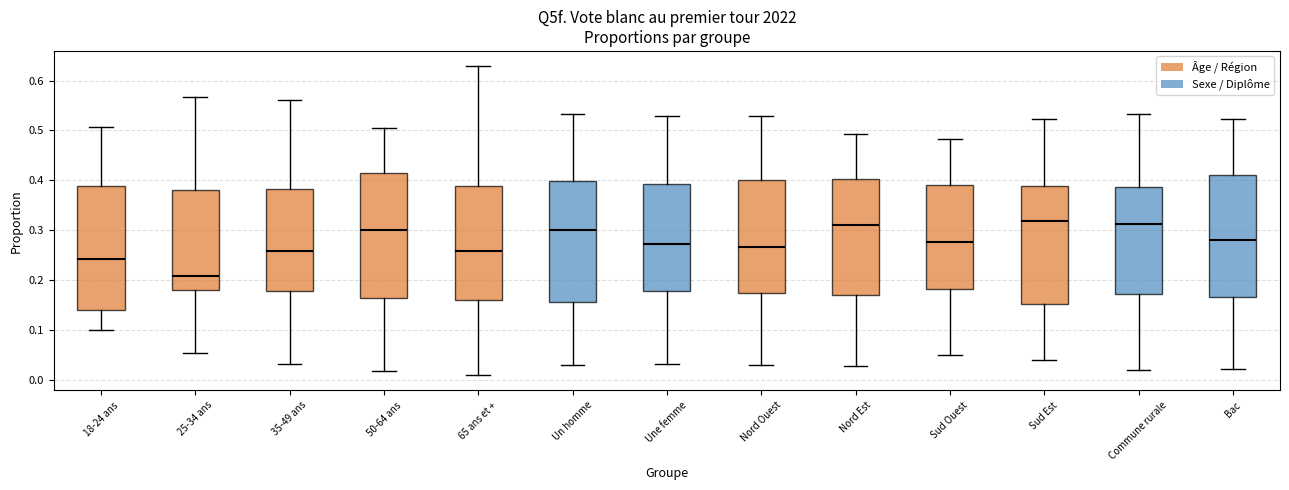

Which box has the lowest median line?

25-34 ans